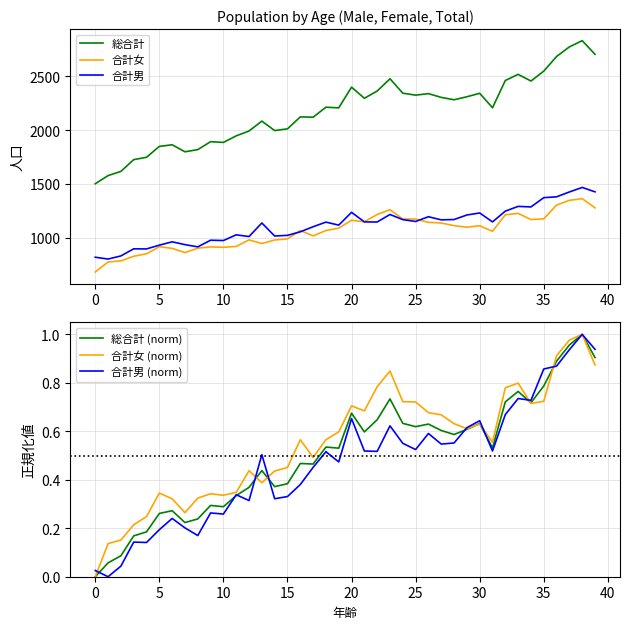

At which label does 合計男 first exceed 1146?

20